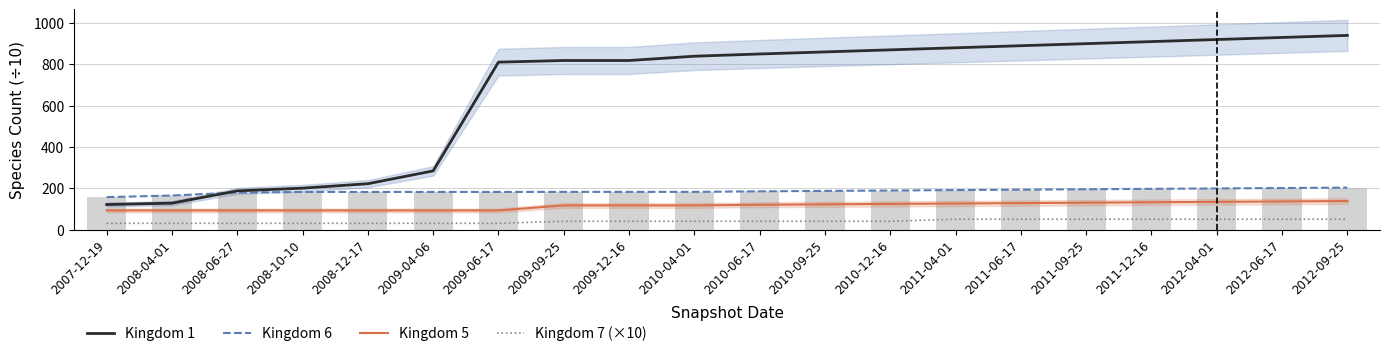

True or false: Kingdom 7 (×10) has a value of 41.8 at 2008-06-27.

False